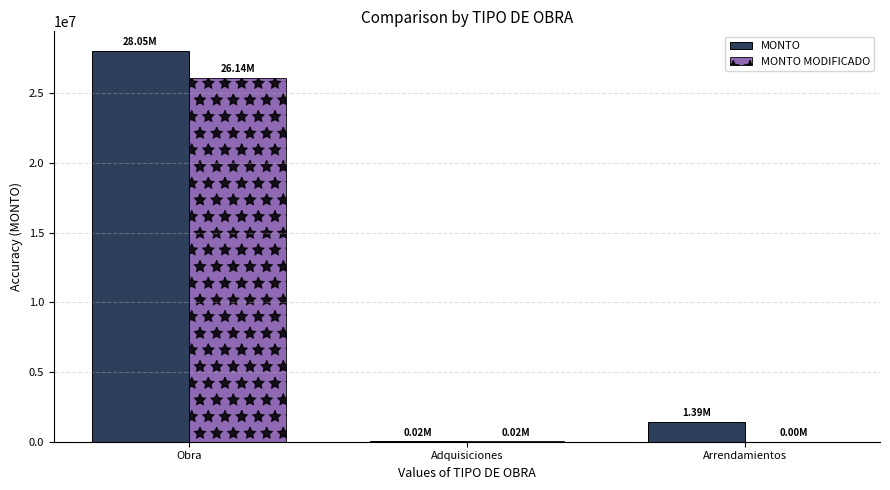

What is the sum of all MONTO values?

29464263.7